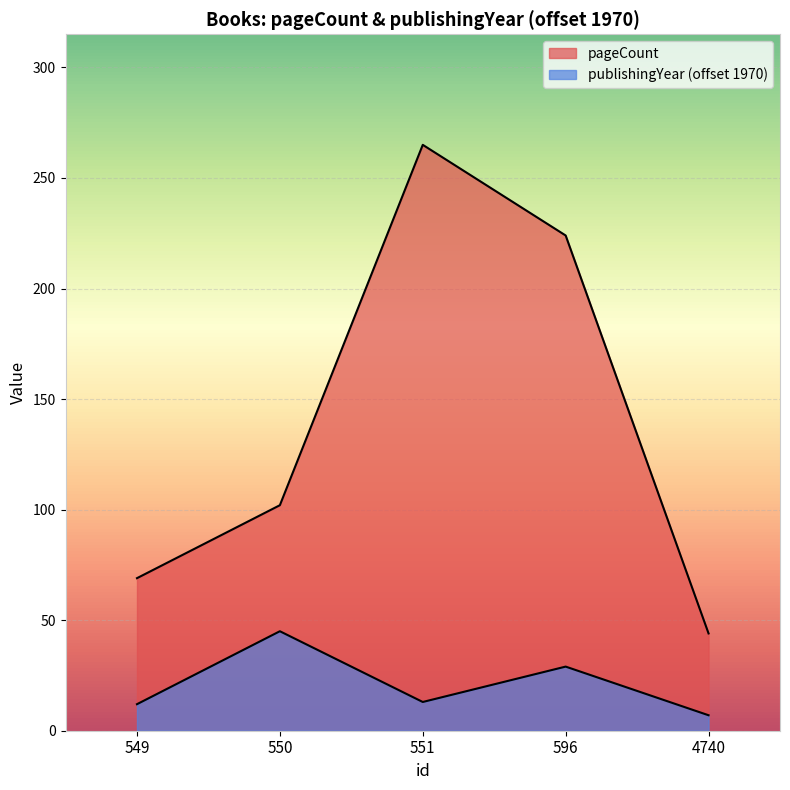

The value of pageCount at 550 is 102. True or false?

True